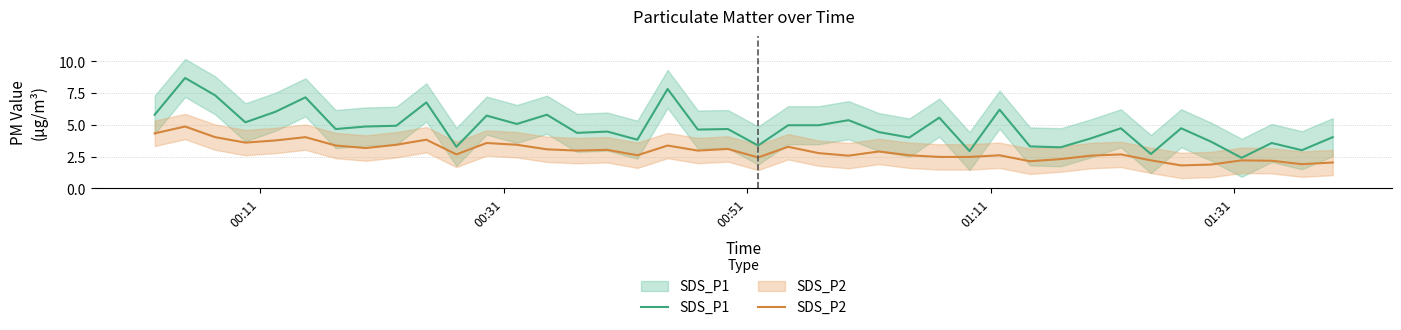

What are all the series names shown in the legend?

SDS_P1, SDS_P2